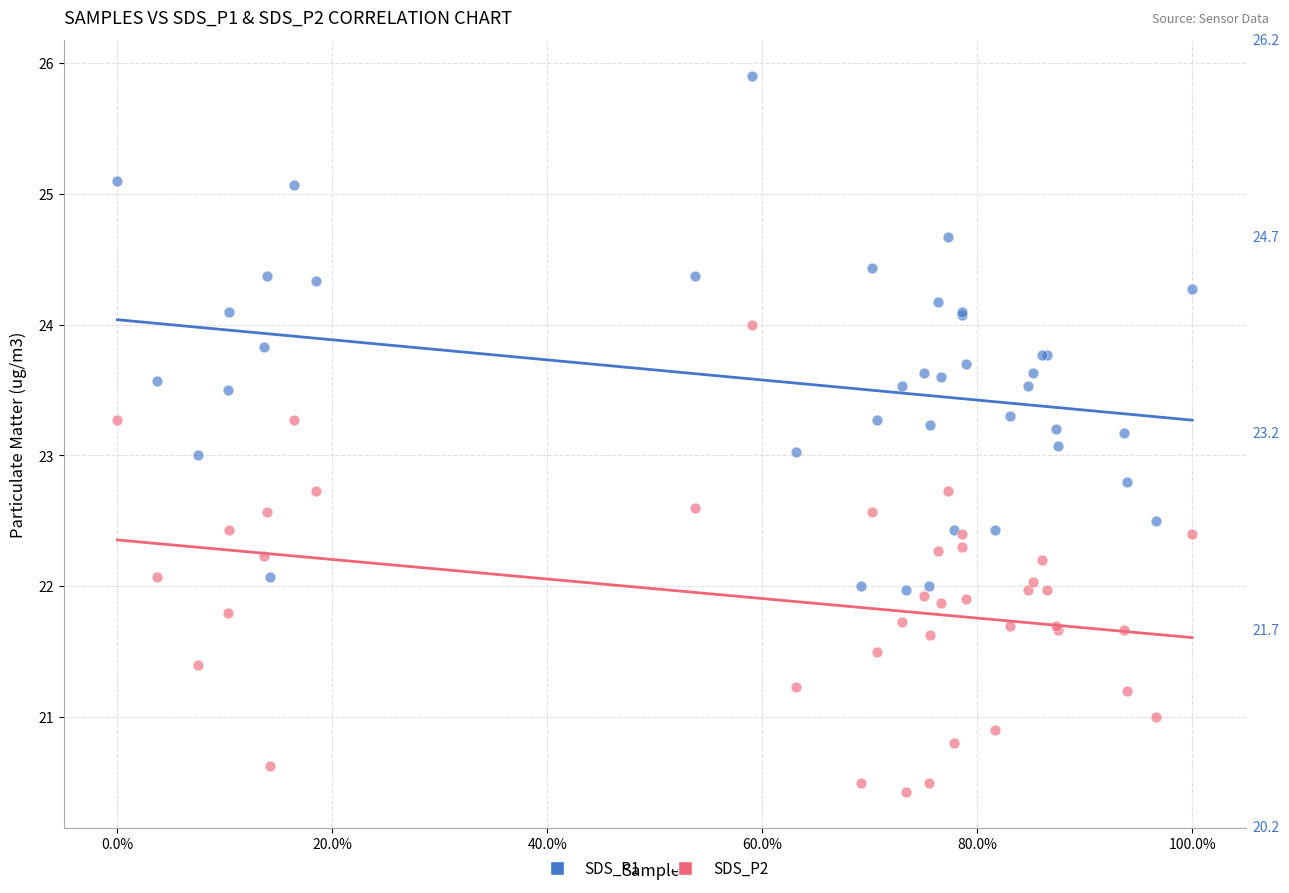

Which series reaches the minimum Y coordinate?

SDS_P2